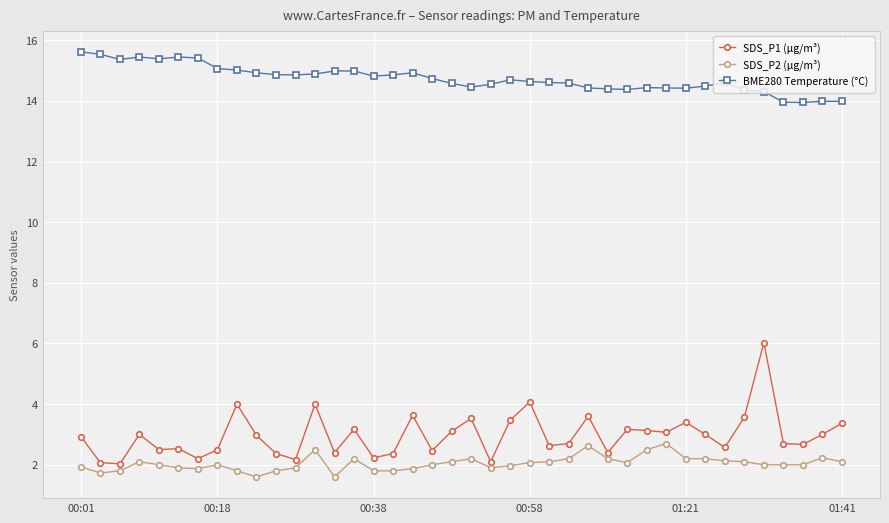

What is the minimum value shown in the chart?

1.6